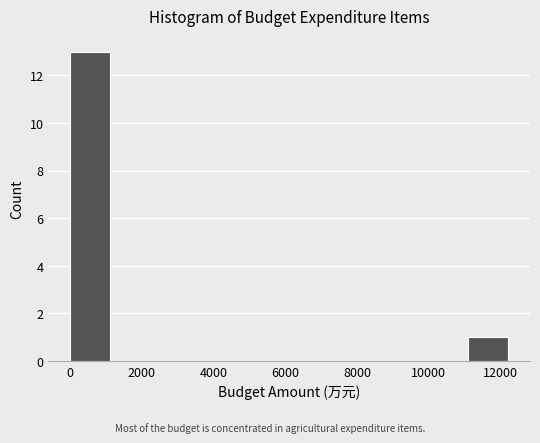

Reading left to right, list every bar in this chart as the range it spans on the x-axis followed by its height. Neither the bar edges nor the heights are printed on the chart, so give them approximately, as read against the axes.

0 to 1200: 13
1200 to 2400: 0
2400 to 3800: 0
3800 to 5000: 0
5000 to 6200: 0
6200 to 7400: 0
7400 to 8600: 0
8600 to 9800: 0
9800 to 11200: 0
11200 to 12400: 1